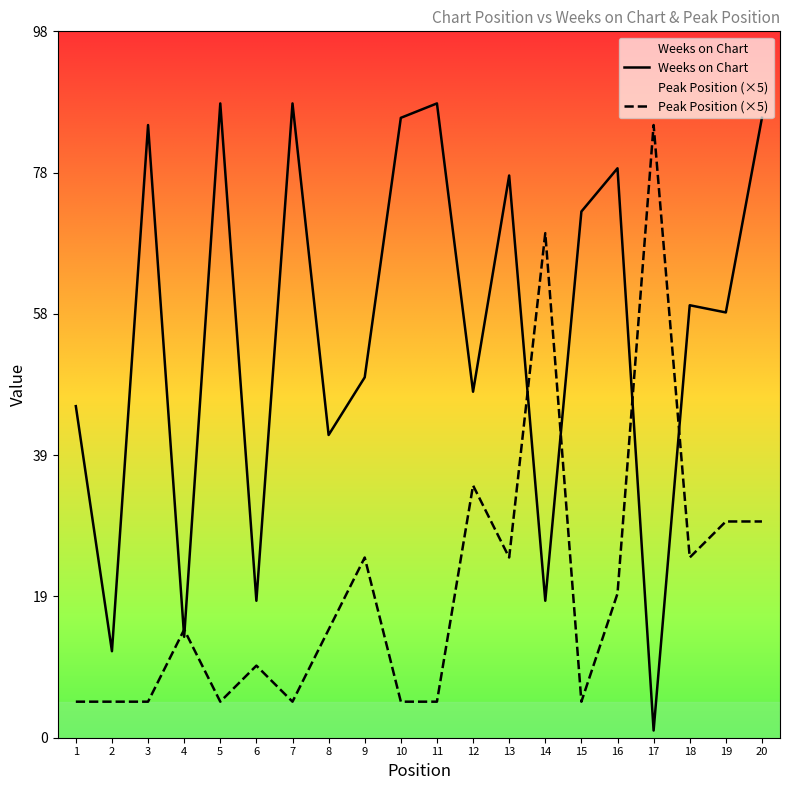

Is it true that Weeks on Chart equals 50 at 9?

True